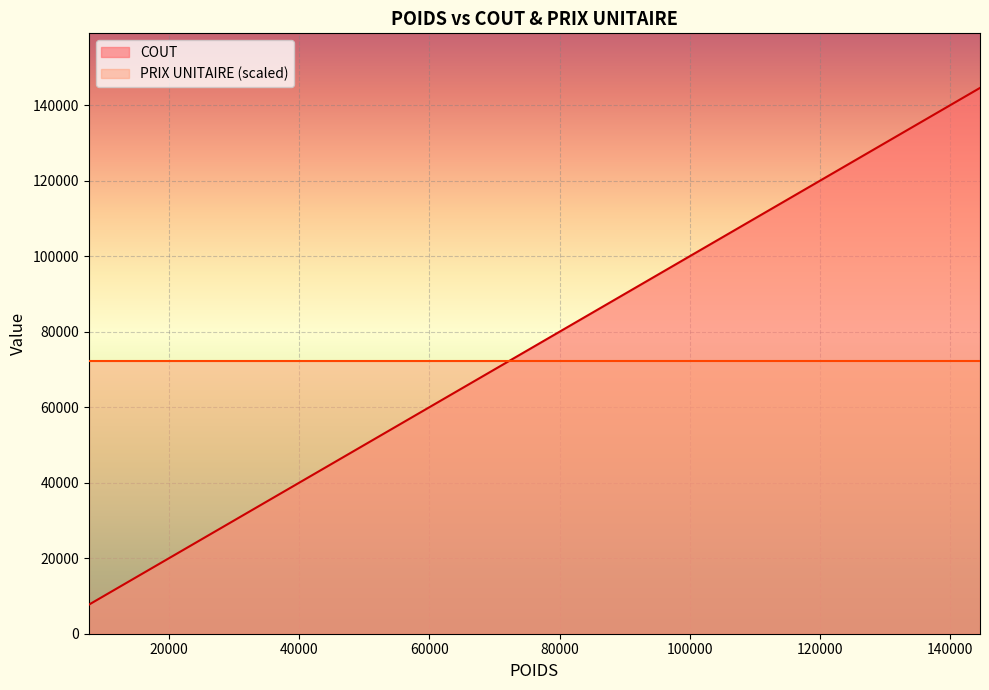

What is the smallest value displayed?

7680